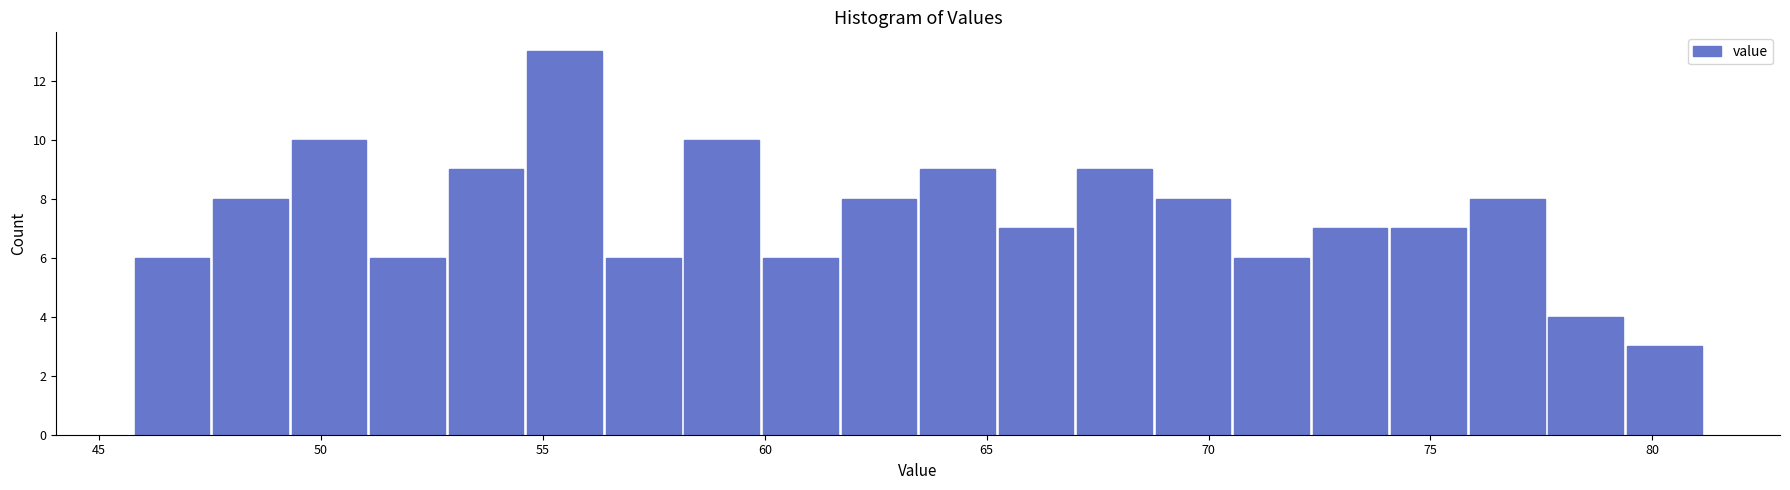

Read against the x-axis, roughly where is the centre of the tallest bar?

55.5